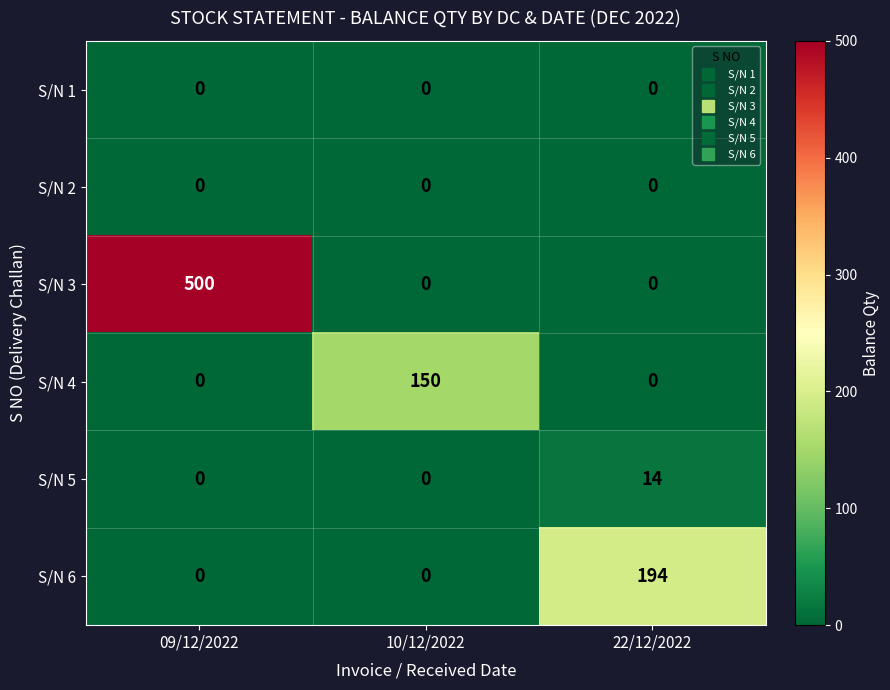

The S/N 6 series shows 0 at 10/12/2022. True or false?

True